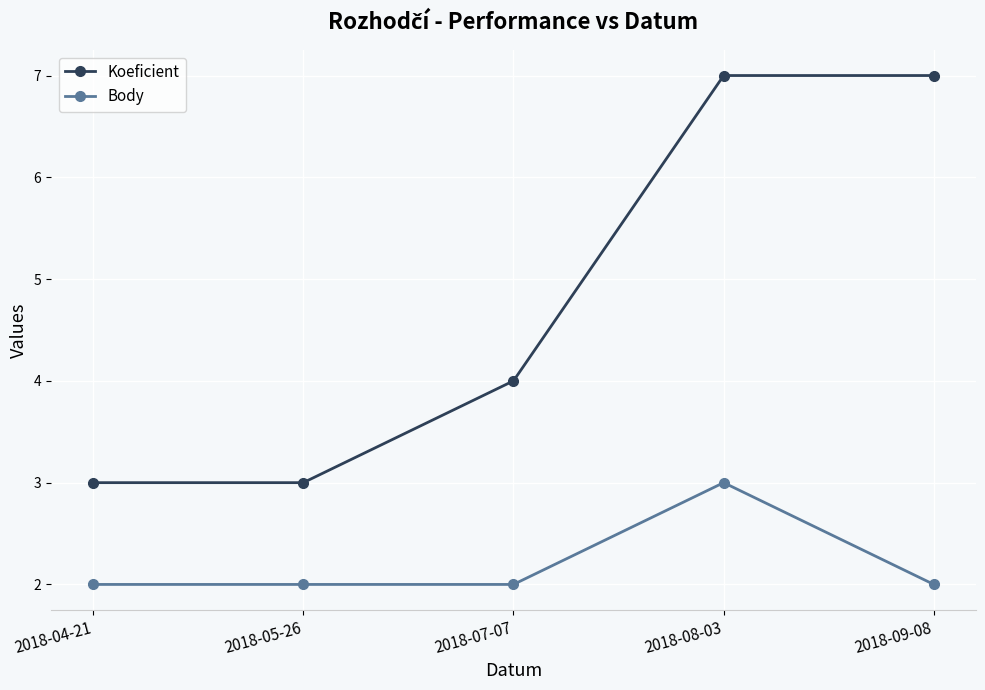

What is the sum of the Body values at 2018-04-21 and 2018-08-03?

5